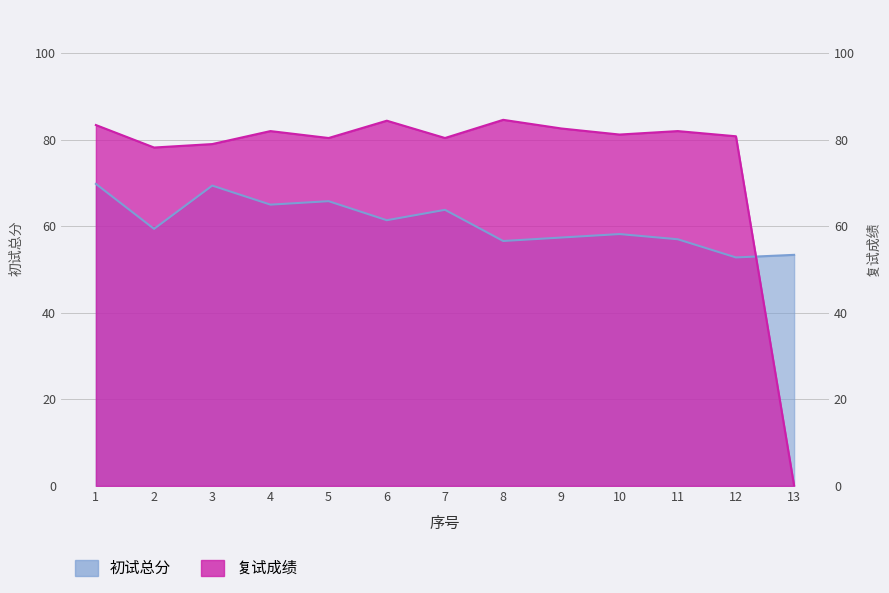

What is the difference between the maximum and minimum values in the 初试总分 series?

17.0